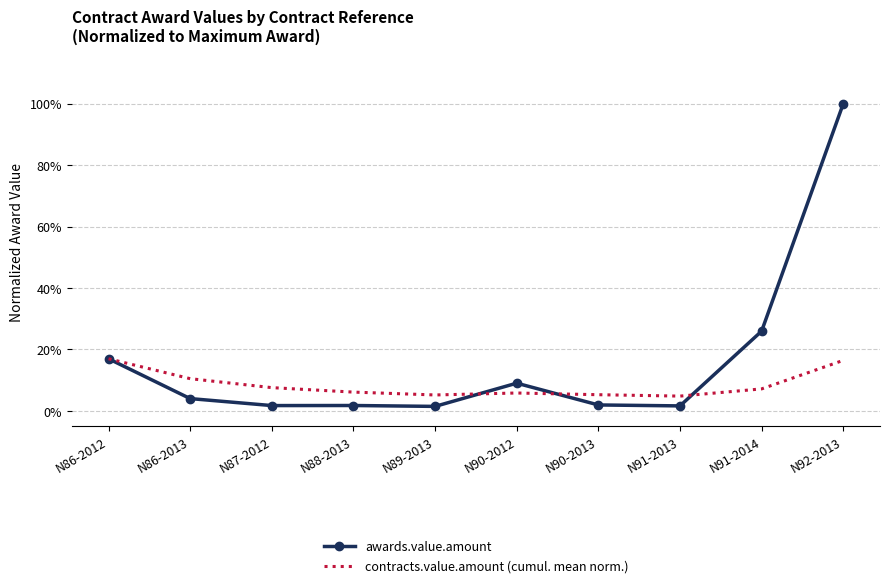

List the series in order of their peak value, highest first.

awards.value.amount, contracts.value.amount (cumul. mean norm.)